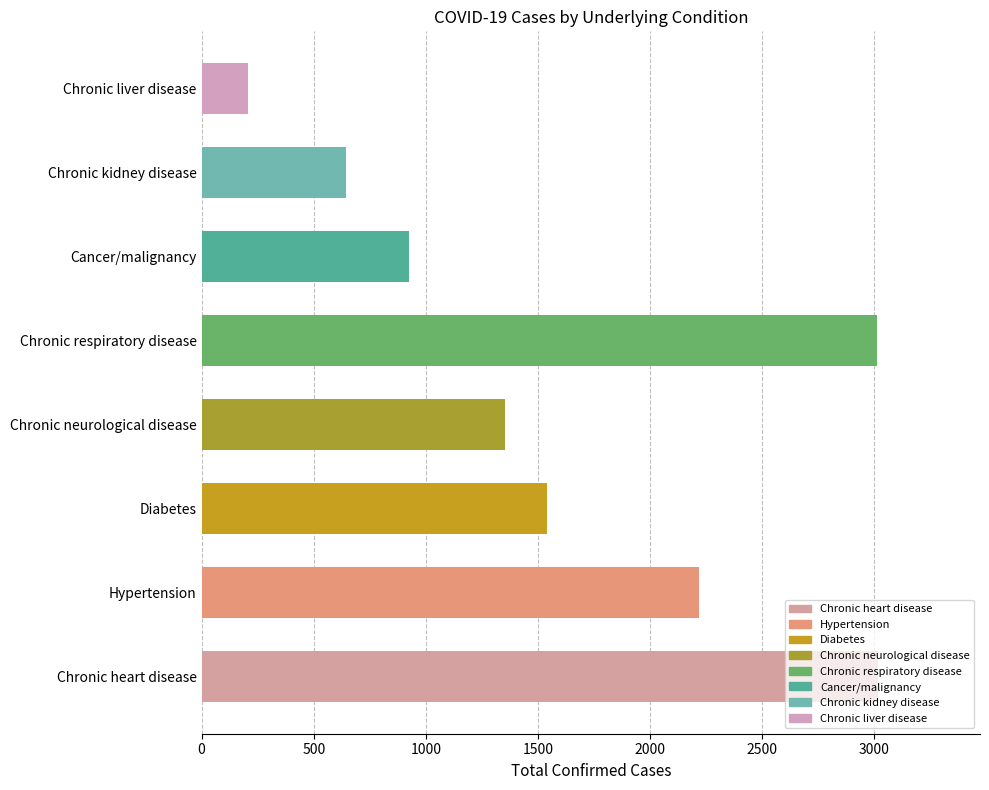

Between Cancer/malignancy and Diabetes, which is larger?

Diabetes